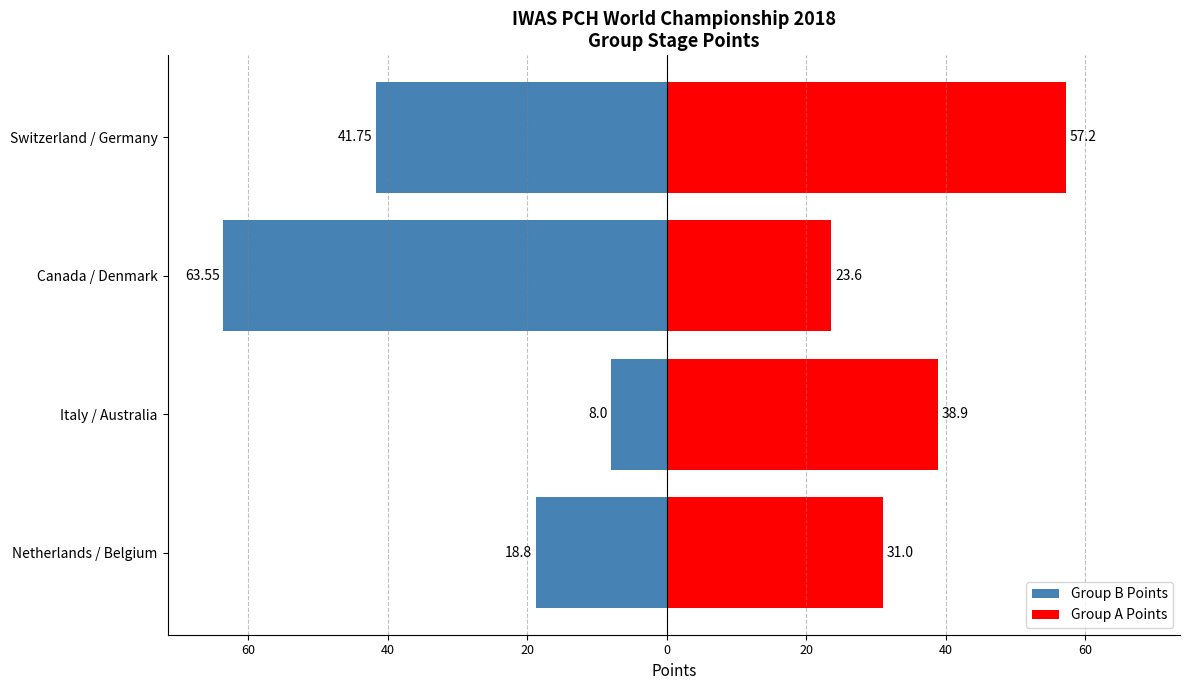

What is the value of the Group A Points bar at the 4th from the left?

57.2